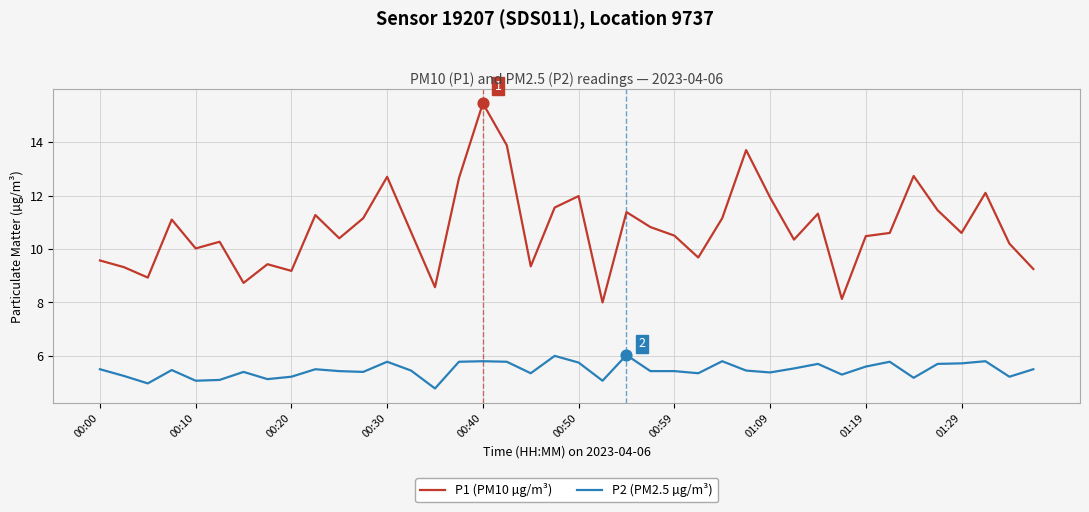

Which series has the largest total across all categories?

P1 (PM10 µg/m³)